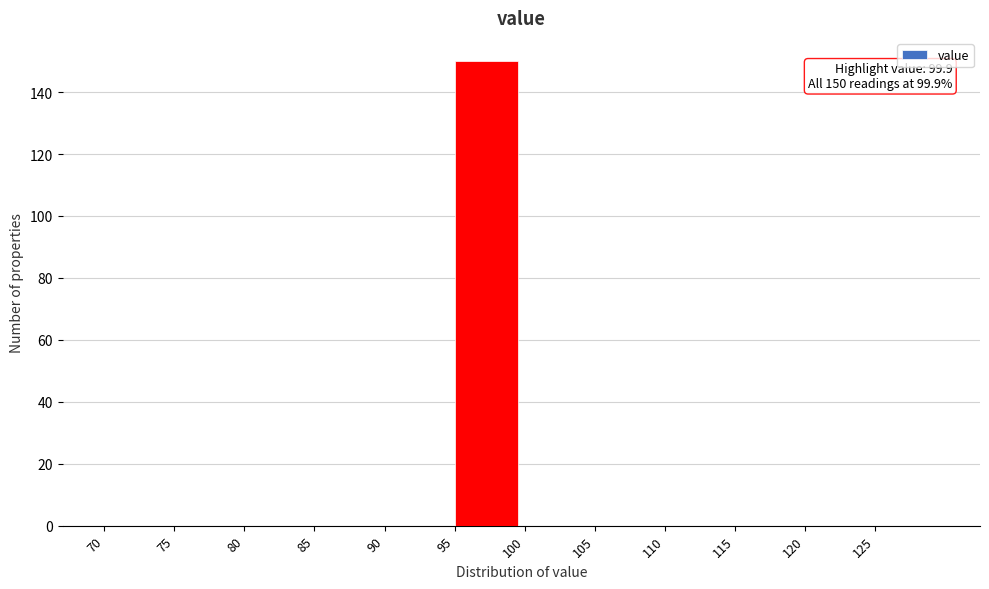

Which range on the x-axis has the tallest bar?

95 to 100